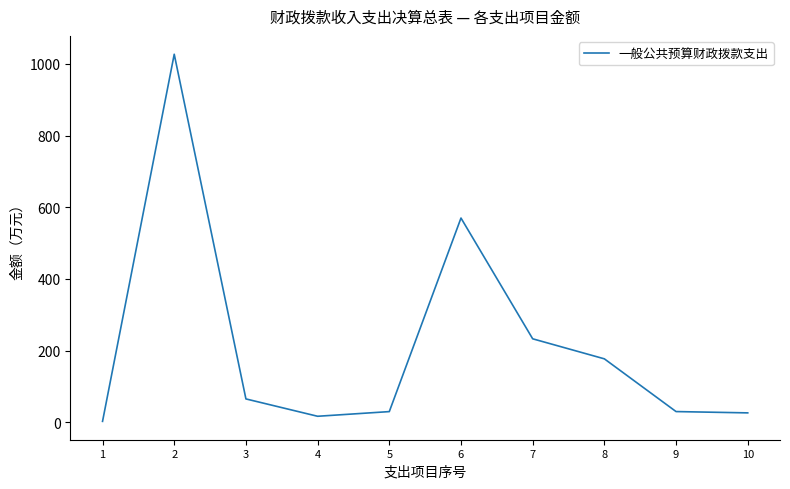

How many lines are shown in the chart?

1